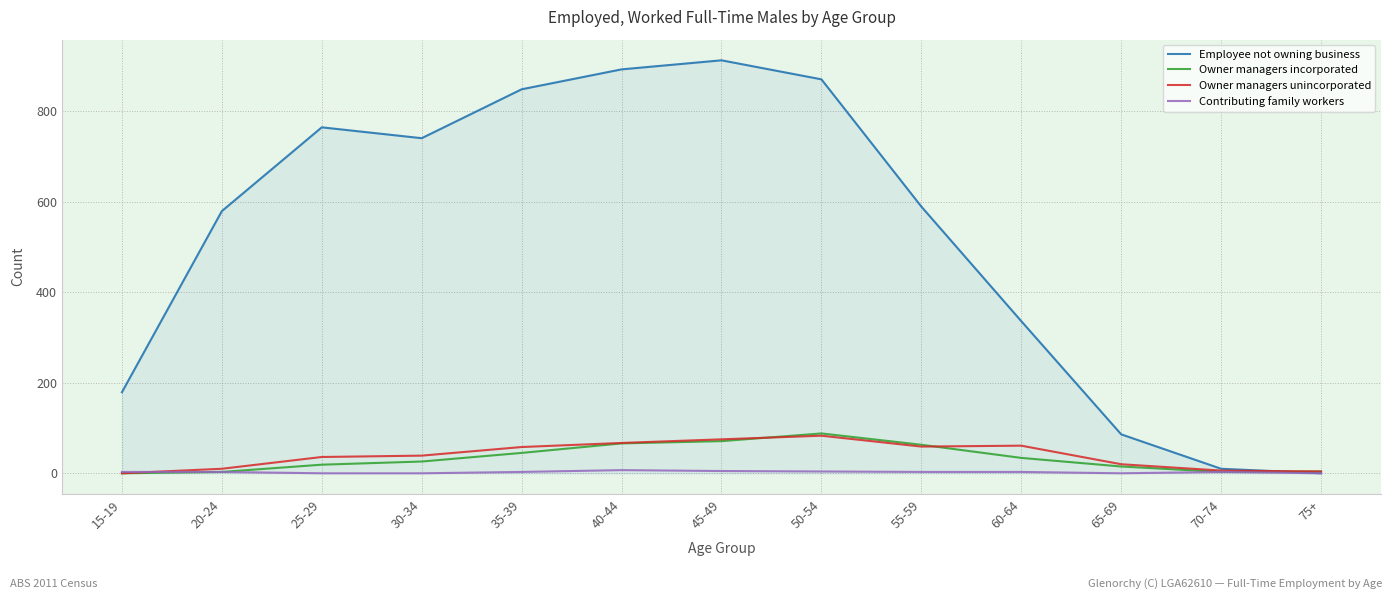

What position from the left is 60-64?

10